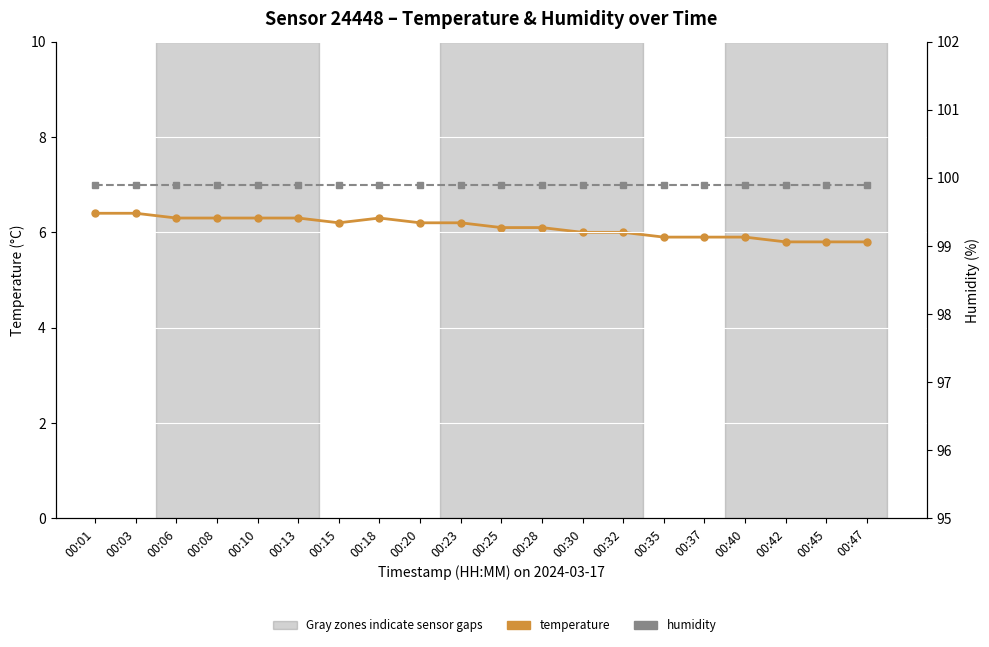

True or false: temperature and humidity cross at least once.

False